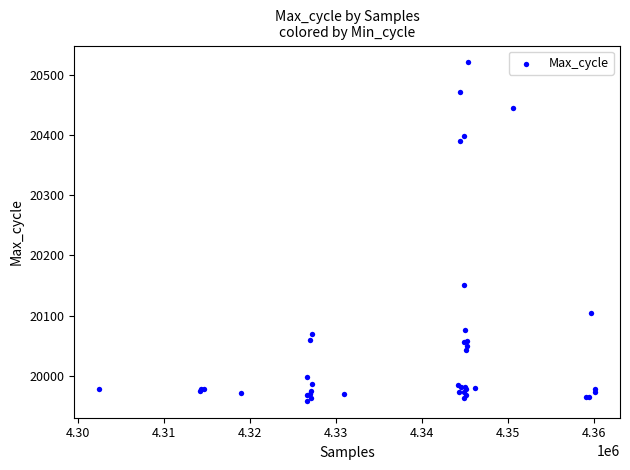

What Y value in the scatter plot is closest to 20239?

20151